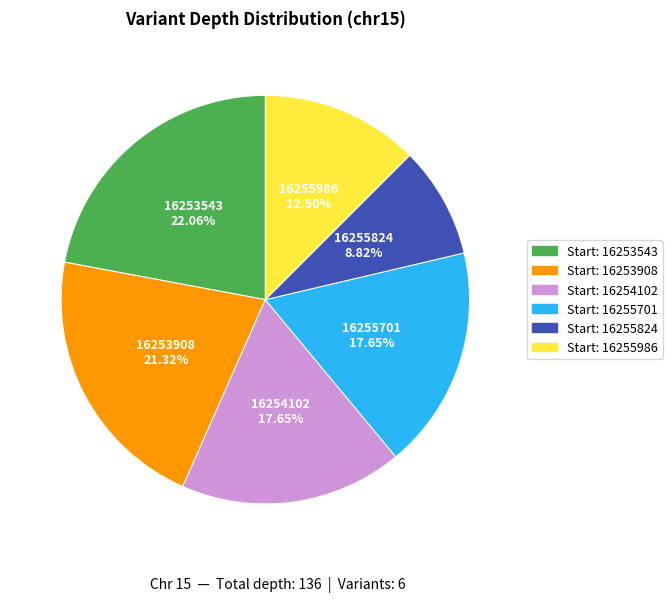

Does any single category account for the majority?

No